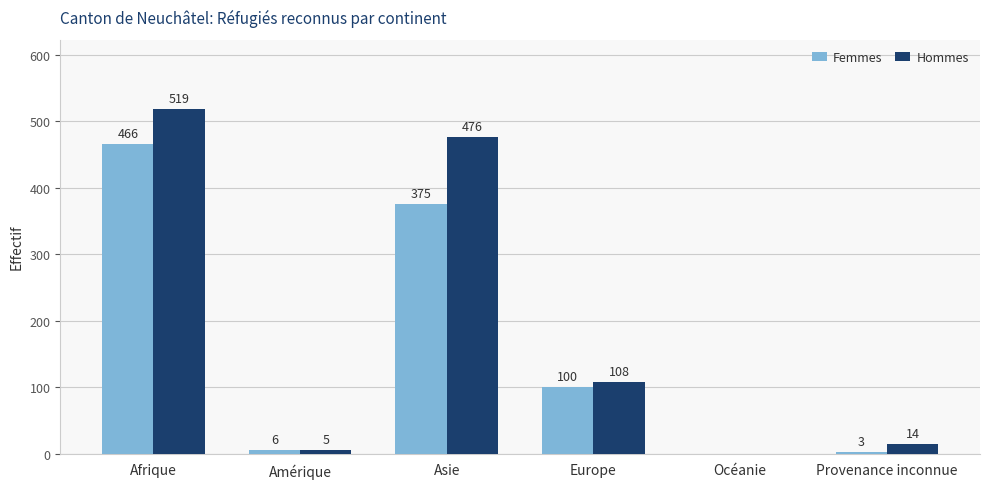

What is the sum of the Femmes values at Asie and Afrique?

841